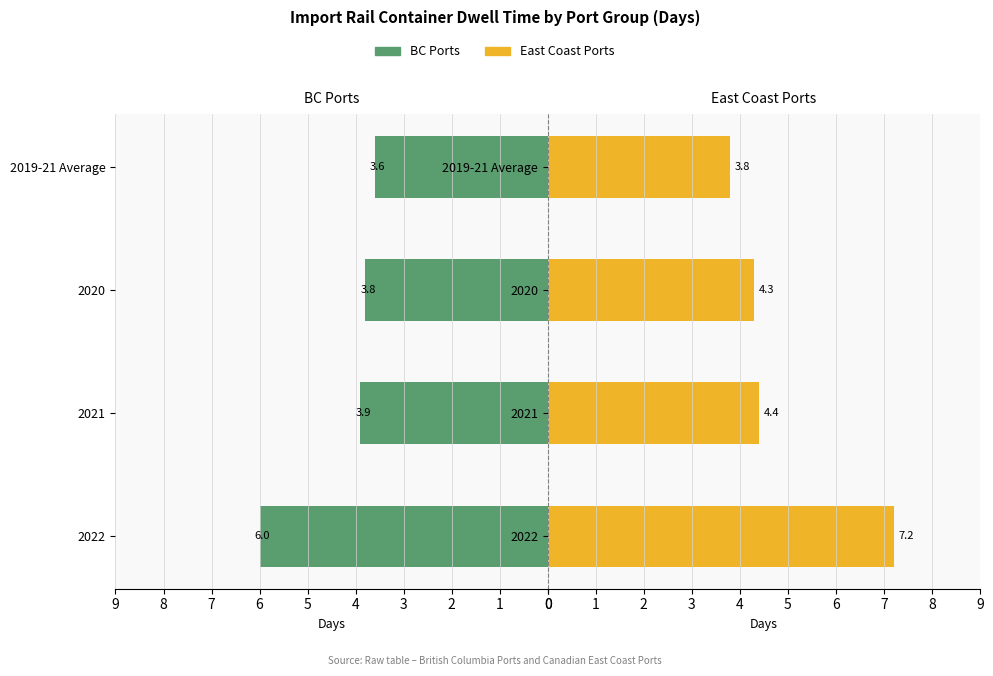

What is the sum of the BC Ports - Import Rail Dwell (days) values at 2019-21 Average and 2022?

9.6